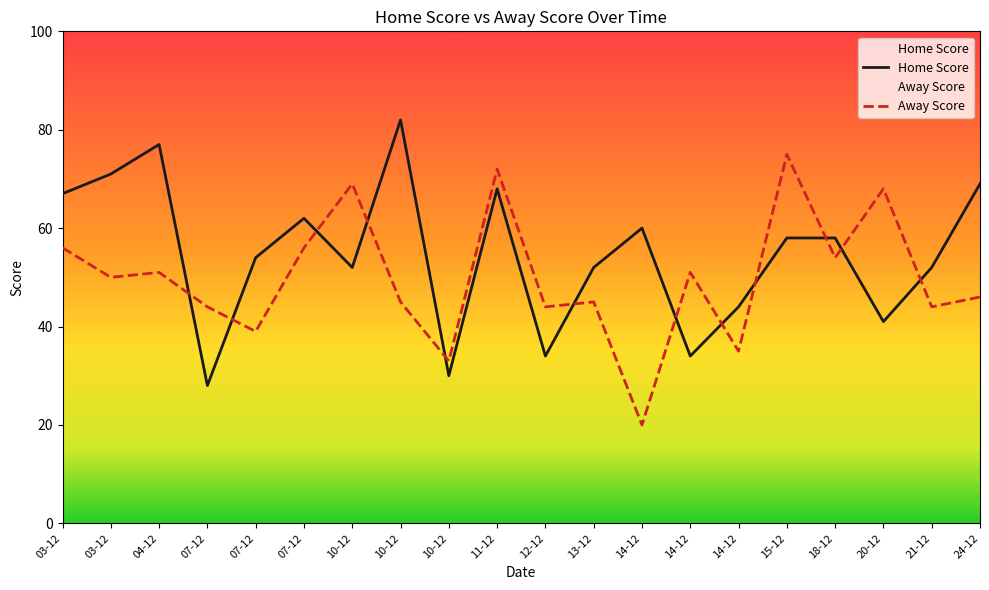

True or false: Away Score has a value of 29 at 03-12.

False